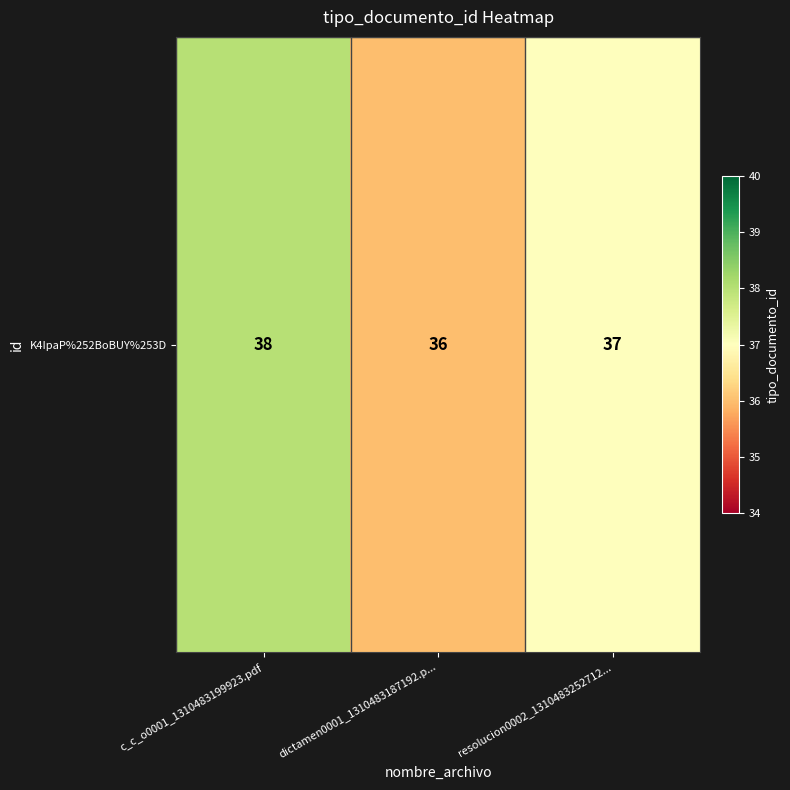

How many values are between 36 and 38?

3